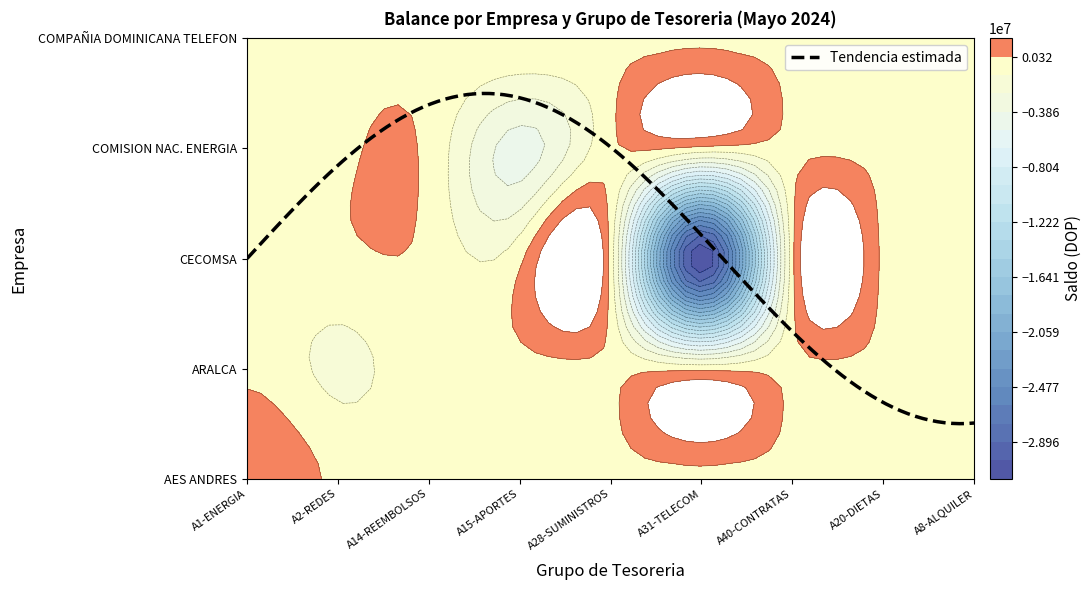

At which label does A2-REDES reach its minimum?

3